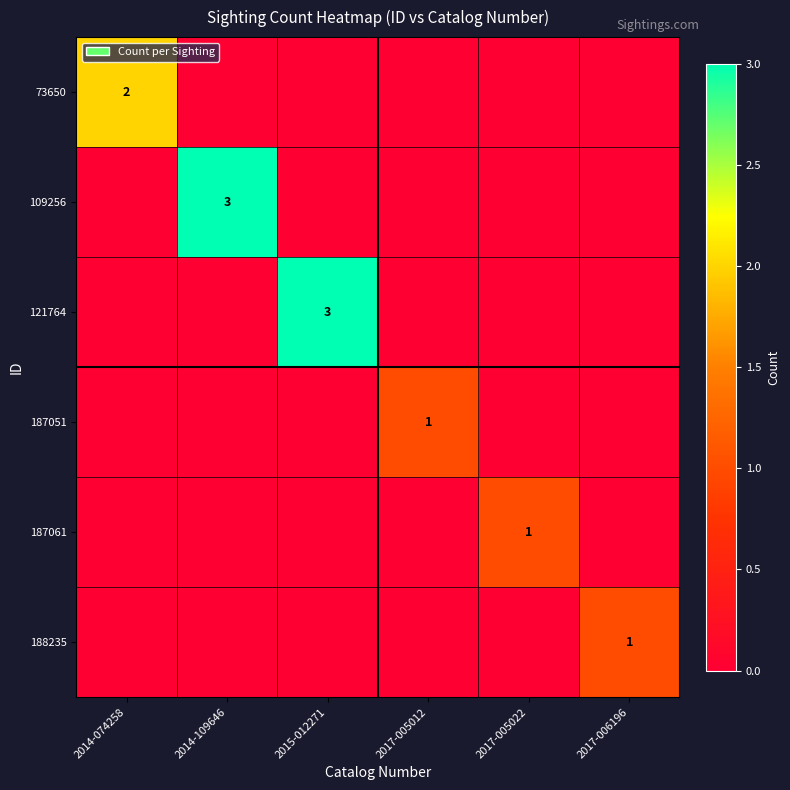

The value of 109256 at 2014-109646 is 3. True or false?

True